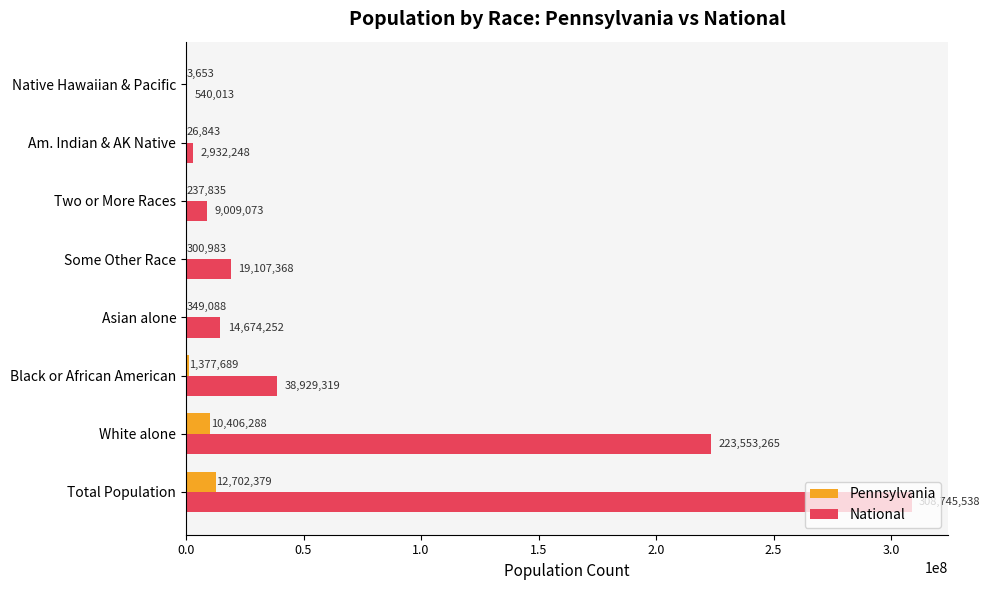

What are all the series names shown in the legend?

Pennsylvania, National